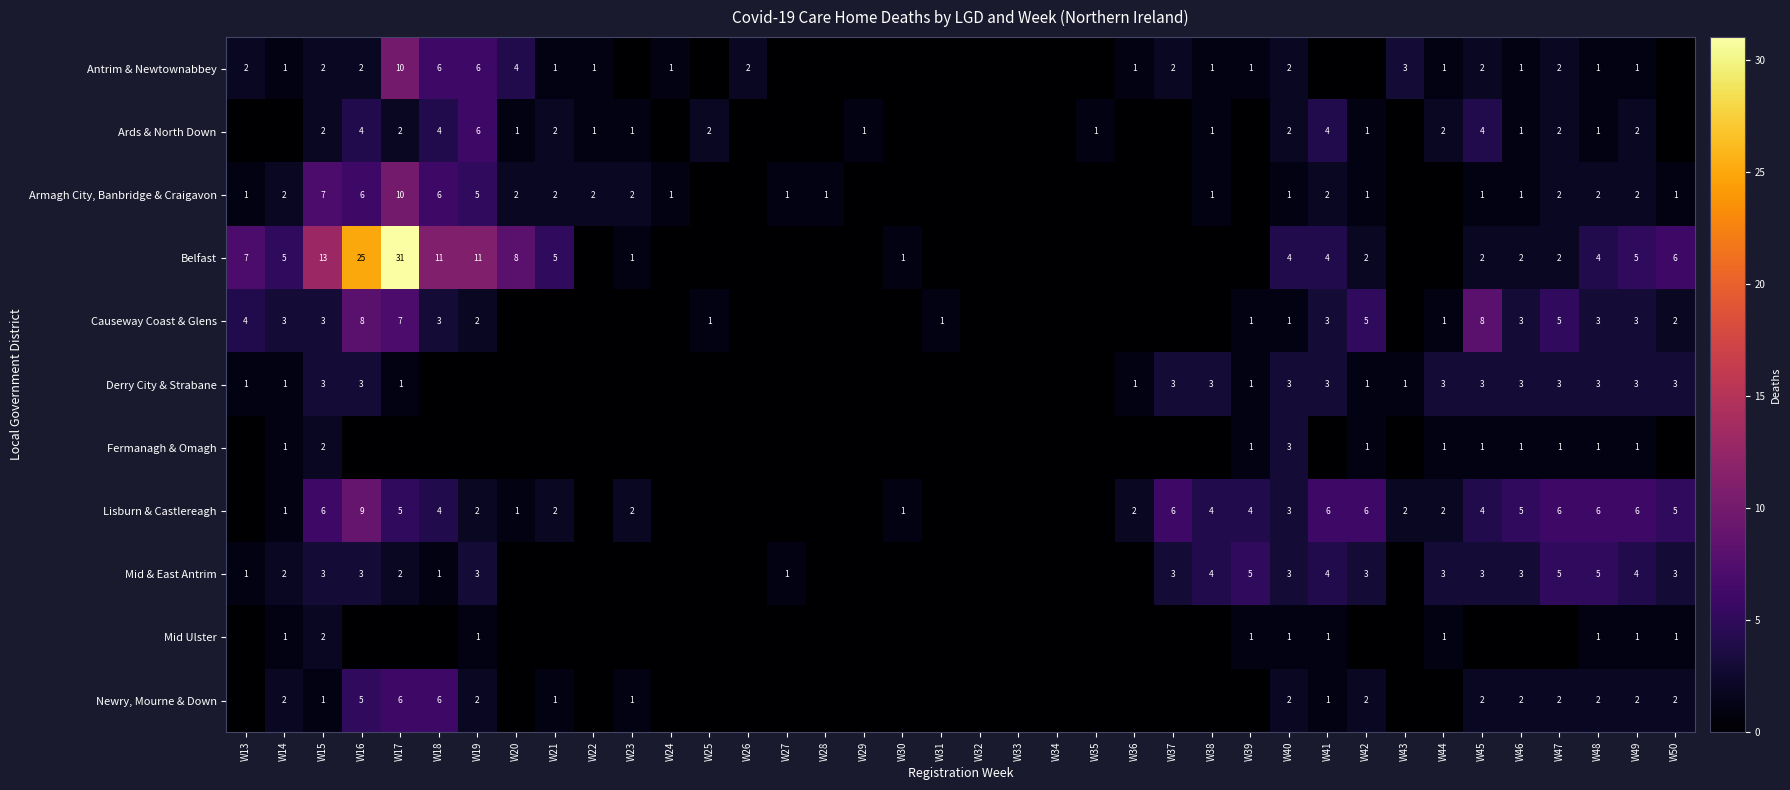

The Armagh City, Banbridge & Craigavon series shows 1 at W21. True or false?

False